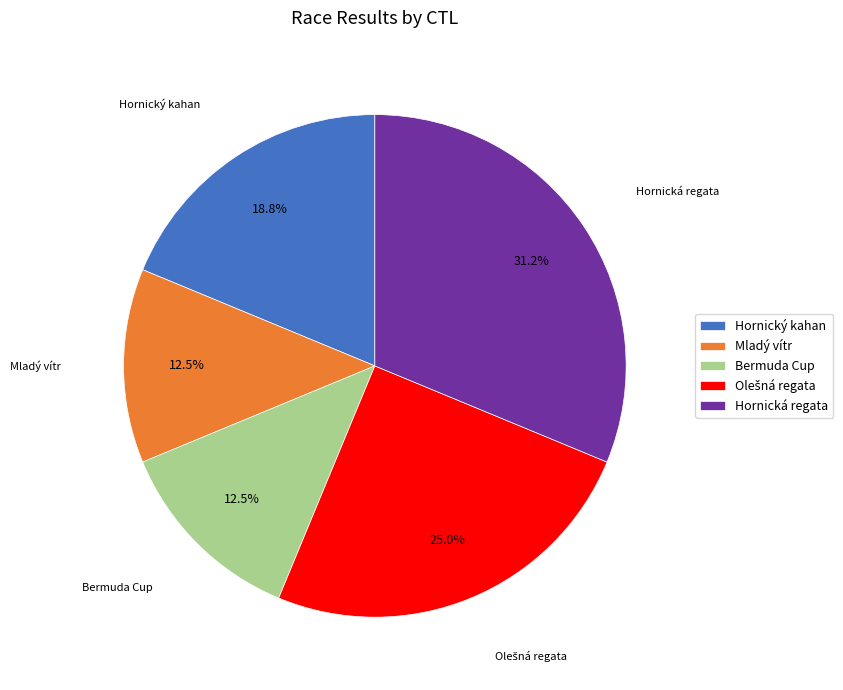

Is there a majority slice in this chart?

No